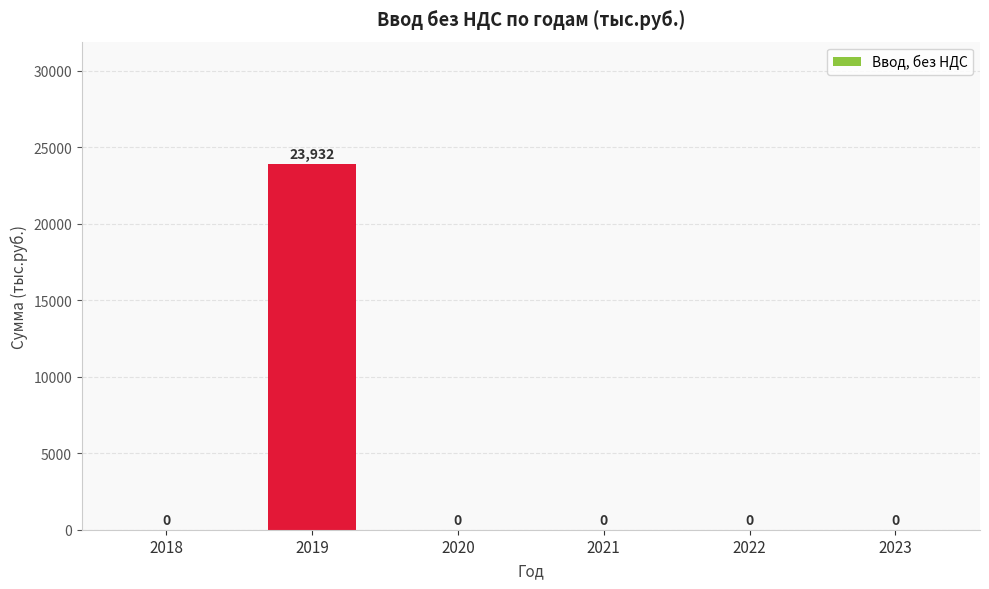

Are the bars horizontal?

No